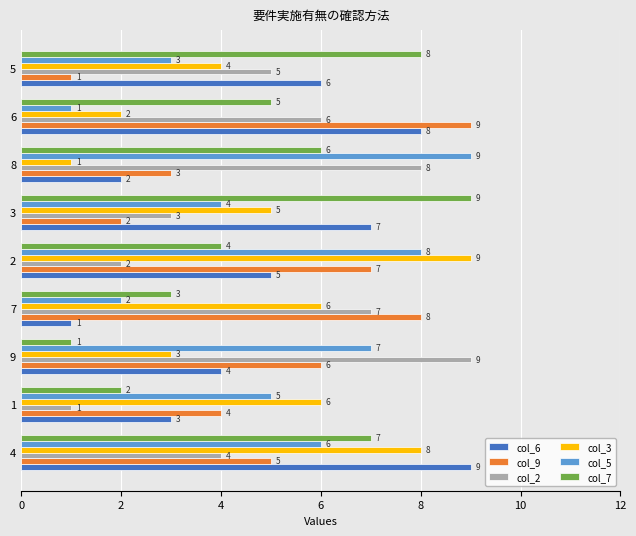

What is the greatest value displayed?

9